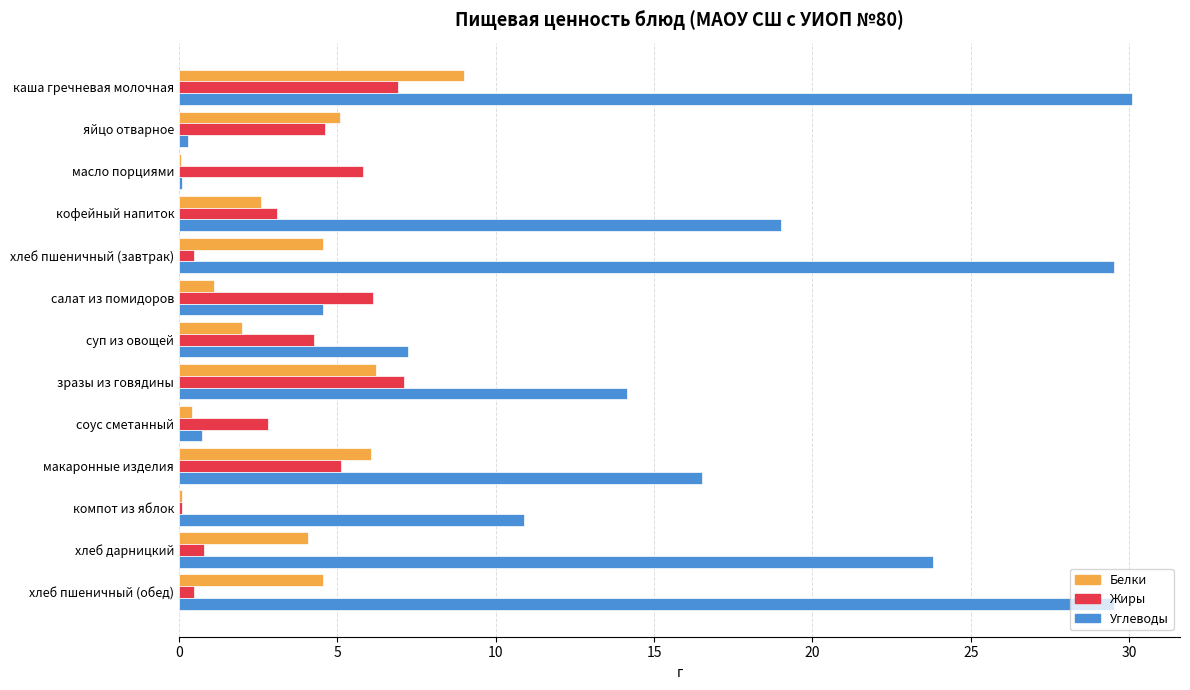

What value does the Жиры series have at макаронные изделия?

5.1